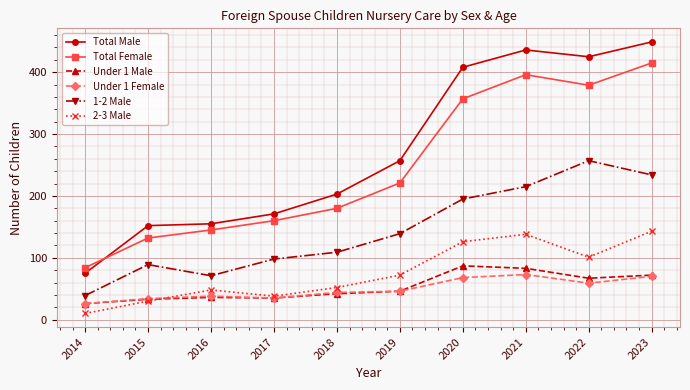

What value does the Under 1 Male series have at 2015, to the nearest 5?

35